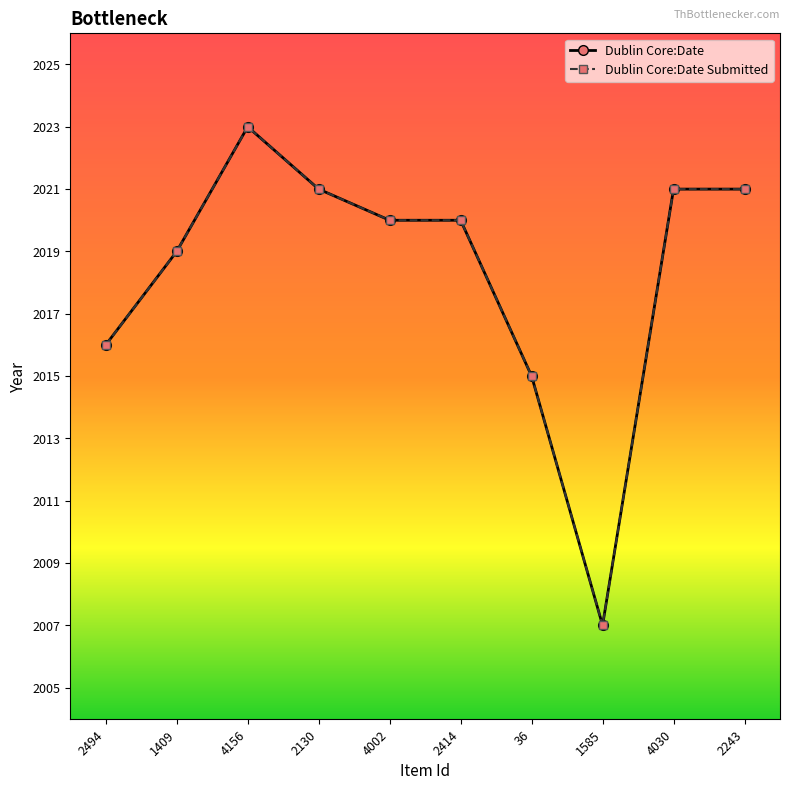

True or false: Dublin Core:Date Submitted has a value of 1277 at 2414.

False